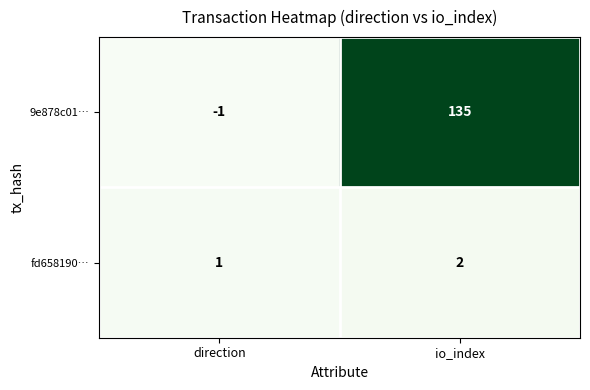

Rank the series by their average value, from lowest to highest.

fd658190…, 9e878c01…